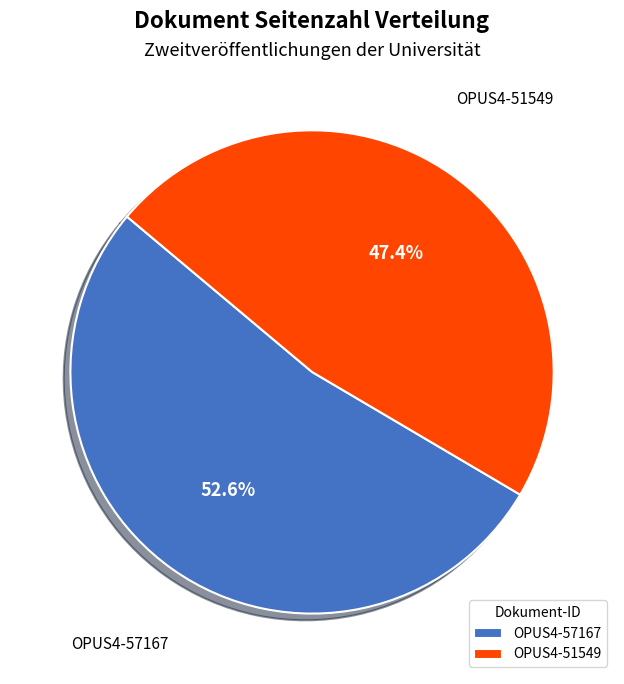

True or false: OPUS4-51549 accounts for 47% of the total.

True